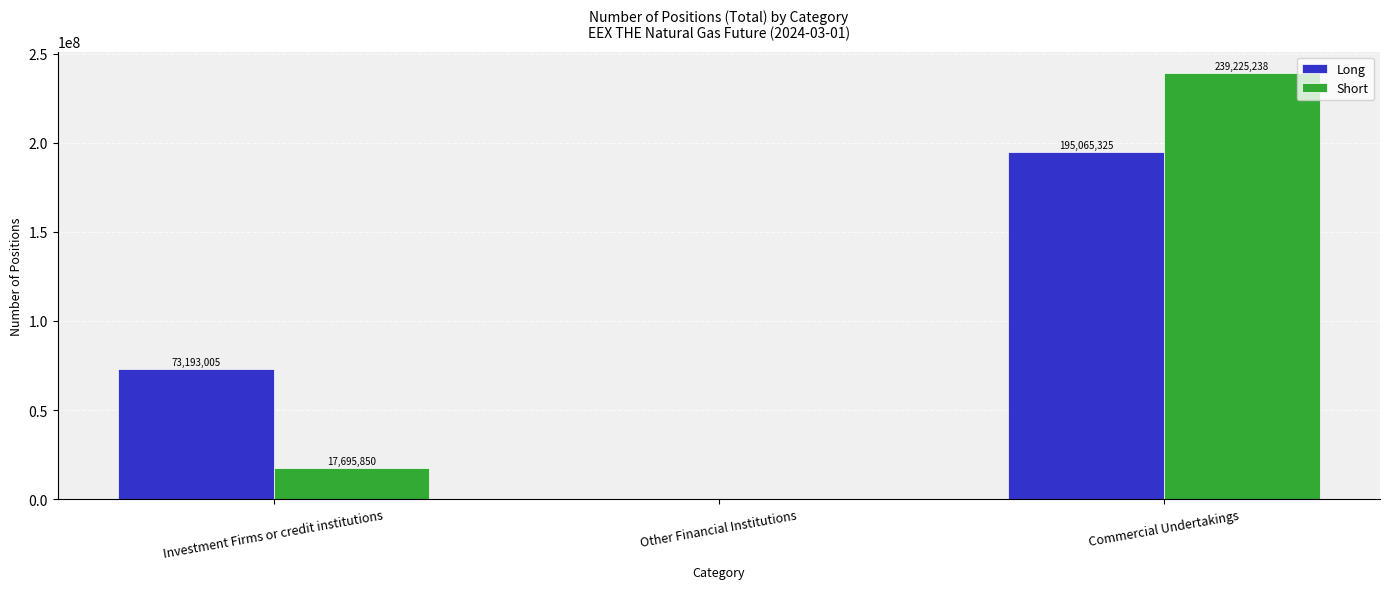

Which label corresponds to the largest value in the chart?

Commercial Undertakings